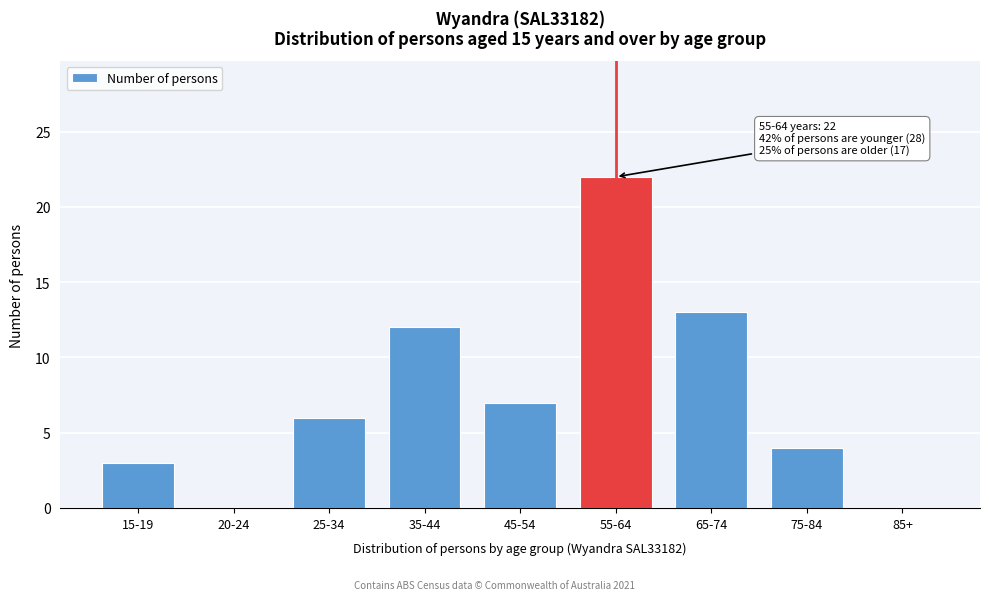

Reading left to right, list all the values displayed in this chart.

15-19=3	20-24=0	25-34=6	35-44=12	45-54=7	55-64=22	65-74=13	75-84=4	85+=0